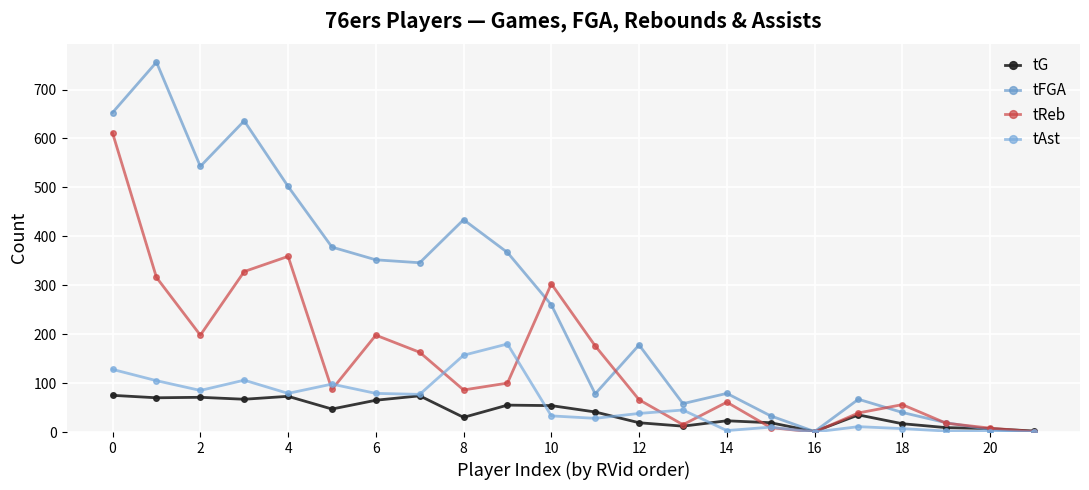

How many values in the tFGA series are below 260?

11